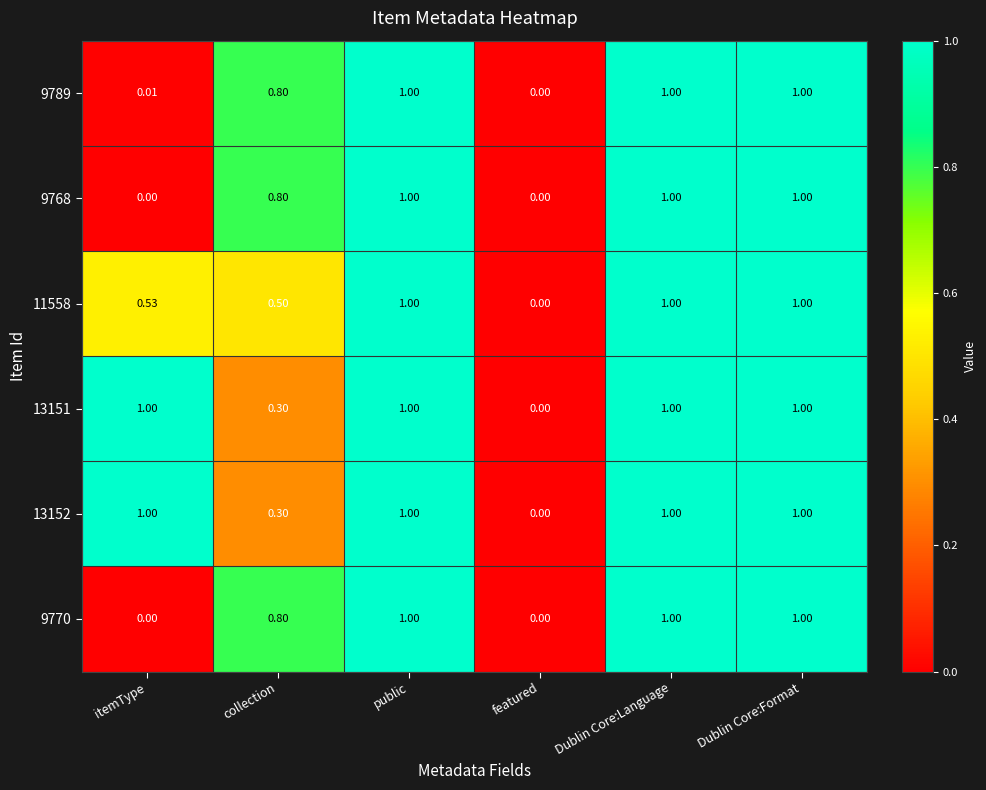

Is the value of 9768 at featured greater than the value of 11558 at itemType?

No